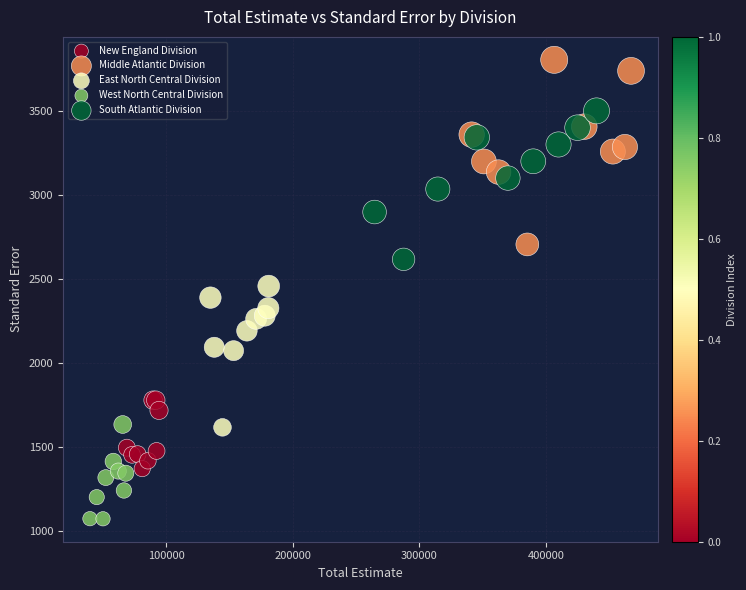

What are all the series names shown in the legend?

New England Division, Middle Atlantic Division, East North Central Division, West North Central Division, South Atlantic Division